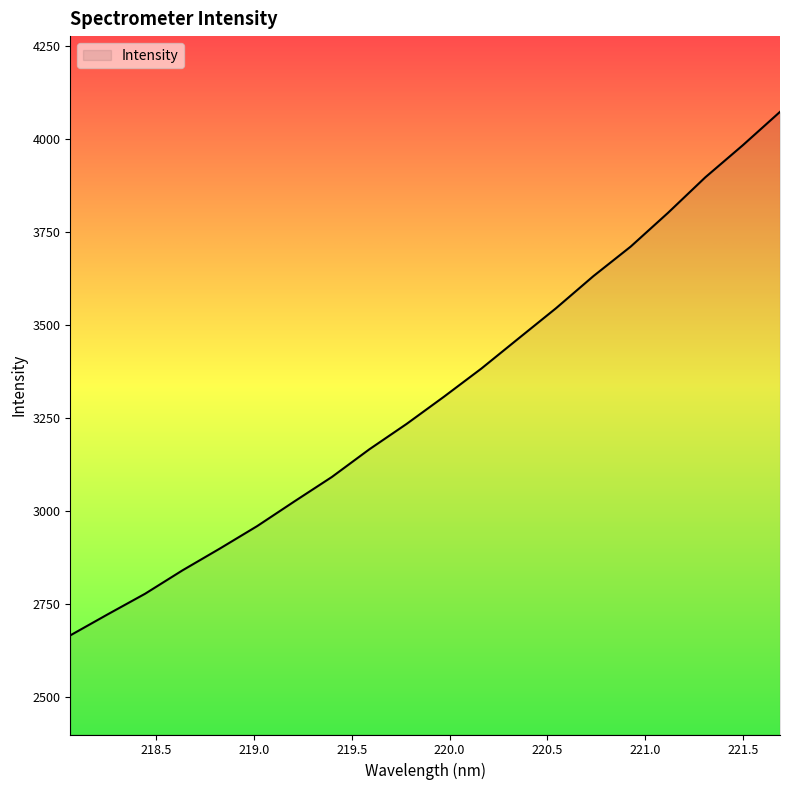

What is the minimum value shown in the chart?

2665.0